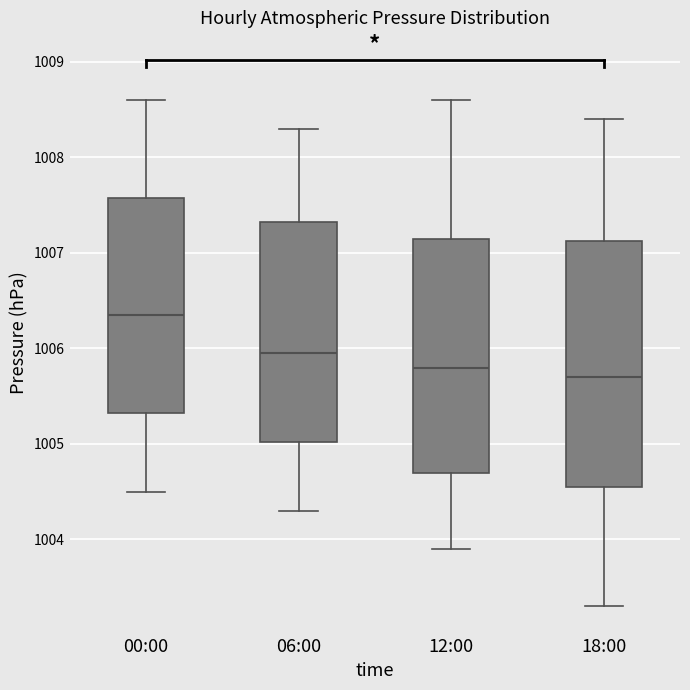

Reading left to right, transcribe this box plot: for each box, give where its median line is, the range the box spans, and where its two whiskers end, as read against the y-axis. The values are not printed on the chart, so give them approximately, as read against the axis.

00:00: median 1006.4, box 1005.3 to 1007.6, whiskers 1004.5 to 1008.6
06:00: median 1006.0, box 1005.0 to 1007.3, whiskers 1004.3 to 1008.3
12:00: median 1005.8, box 1004.7 to 1007.2, whiskers 1003.9 to 1008.6
18:00: median 1005.7, box 1004.6 to 1007.1, whiskers 1003.3 to 1008.4